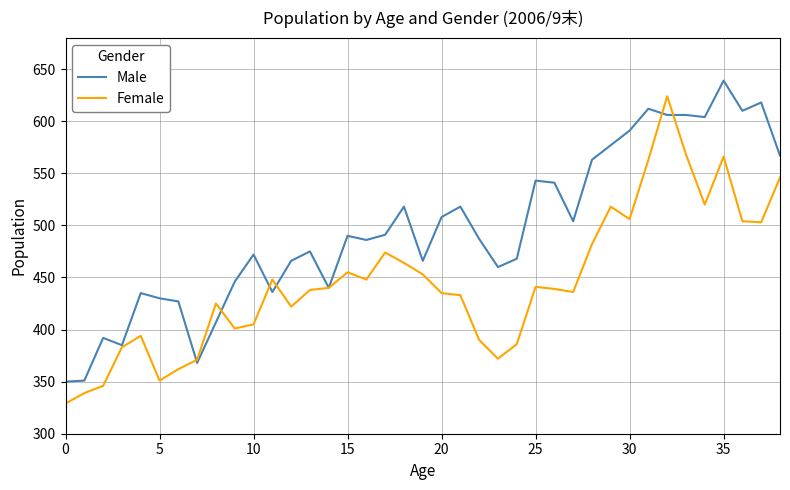

What is the maximum value for Male?

639